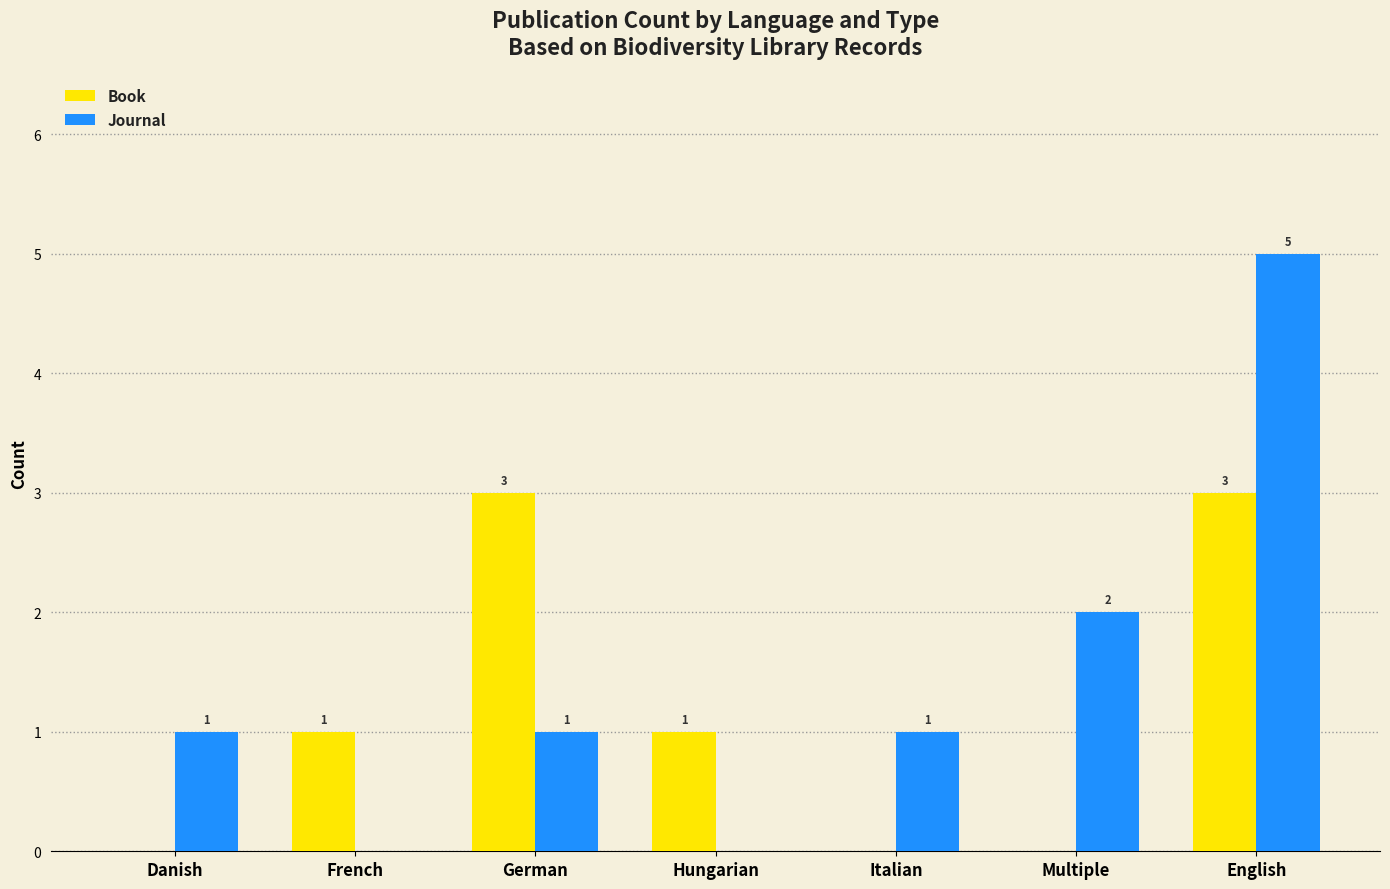

How many groups of bars are there?

7